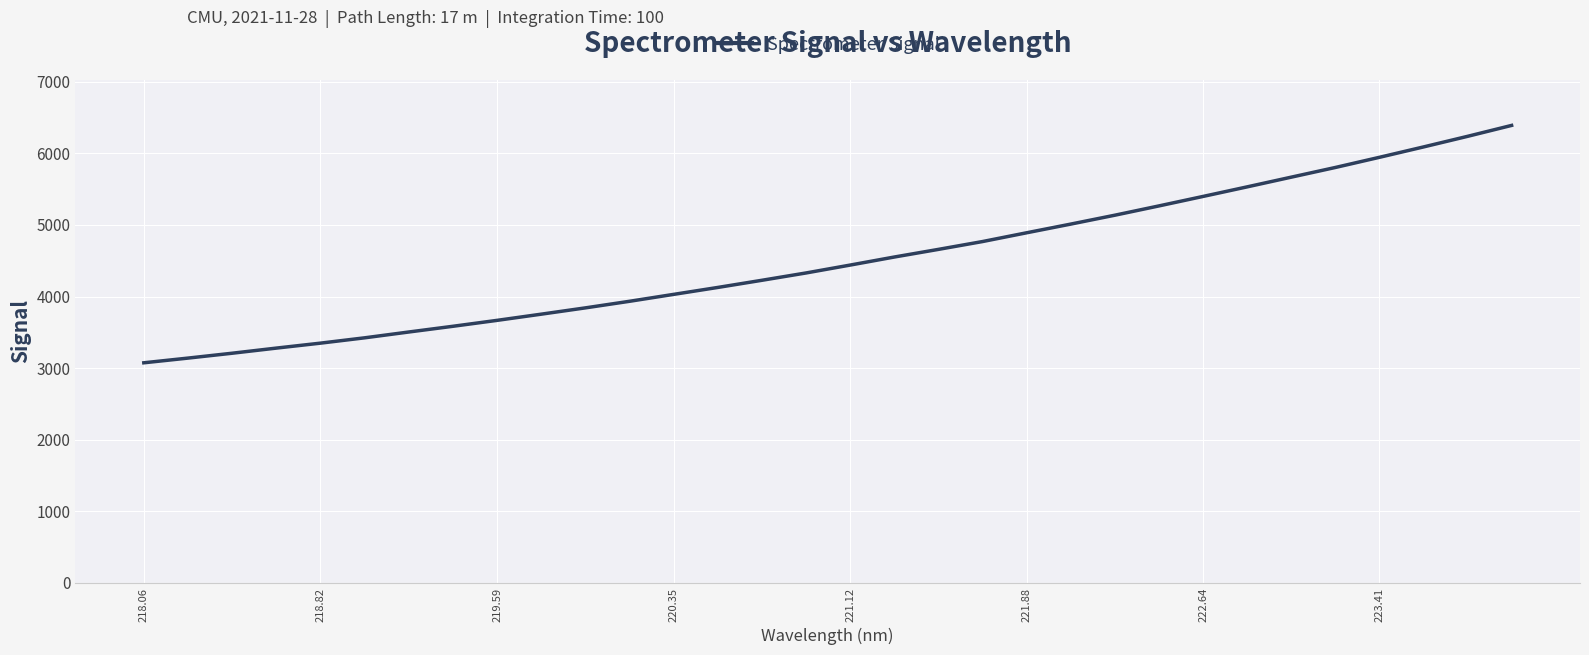

What is the difference between the maximum and minimum values?

3315.4